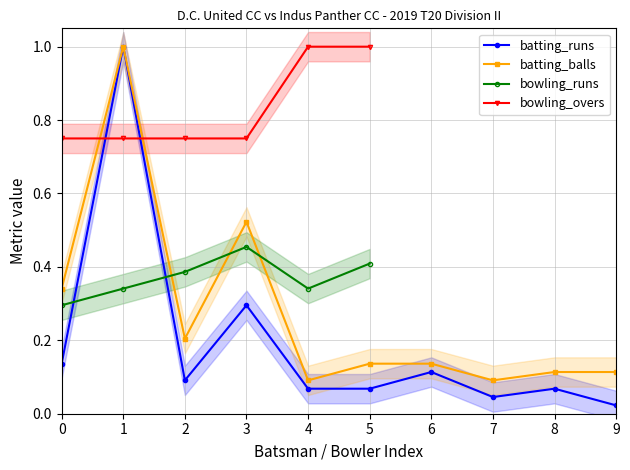

True or false: bowling_runs and batting_balls cross at least once.

True